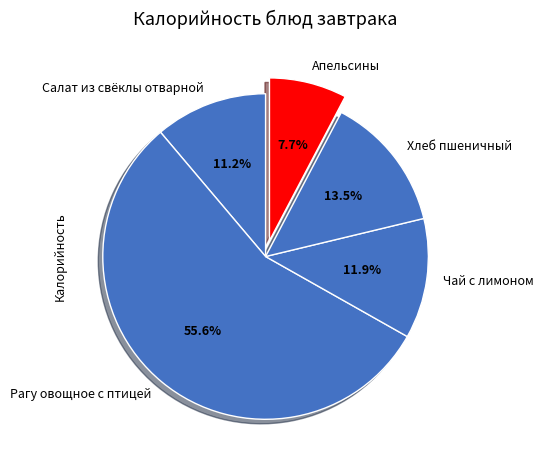

What percentage is the Рагу овощное с птицей slice, to the nearest percent?

56%